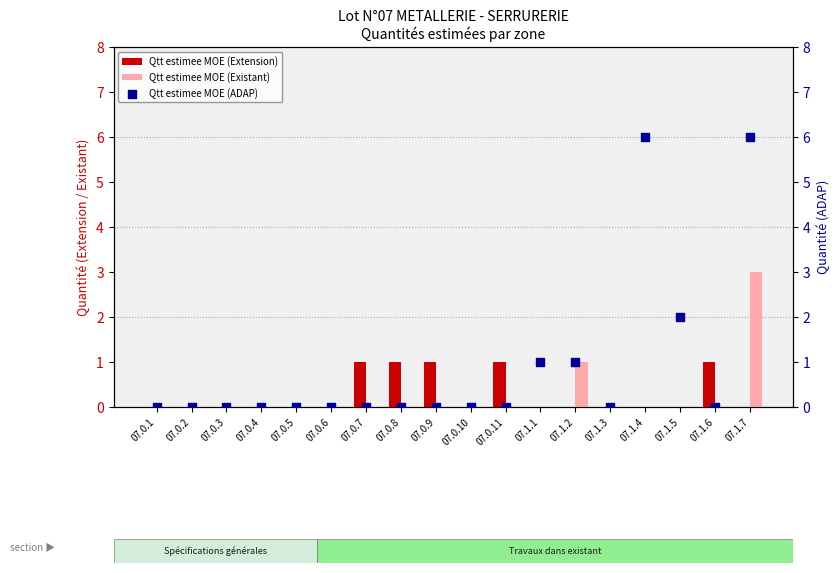

At which category is the sum across all series the highest?

07.1.7